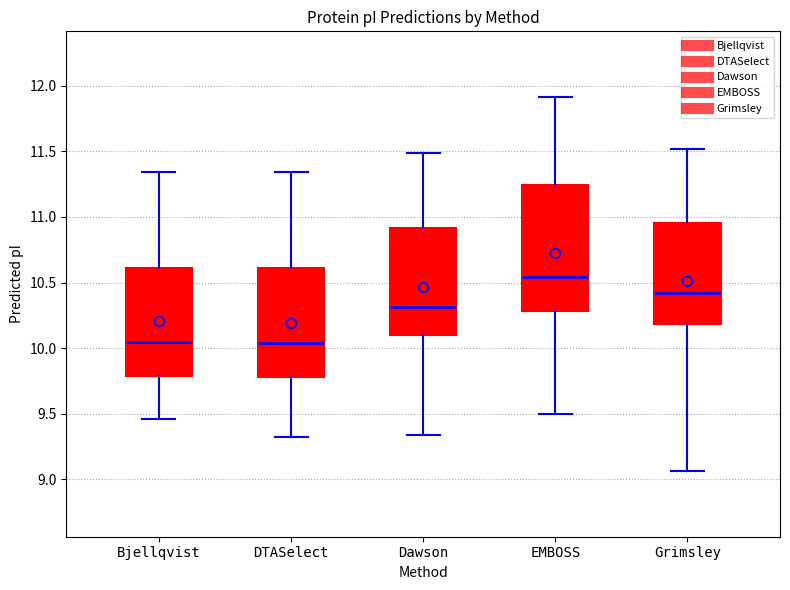

Where is the upper edge of the box for Grimsley on the y-axis? The values are not printed on the chart, so give them approximately, as read against the axis.

10.95